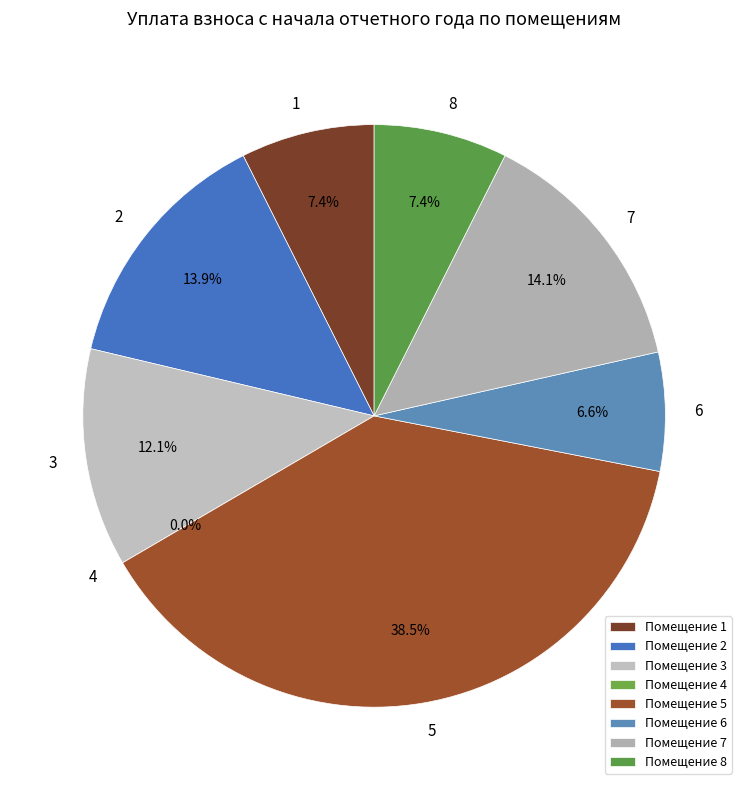

To the nearest percent, what is the average slice percentage?

12%